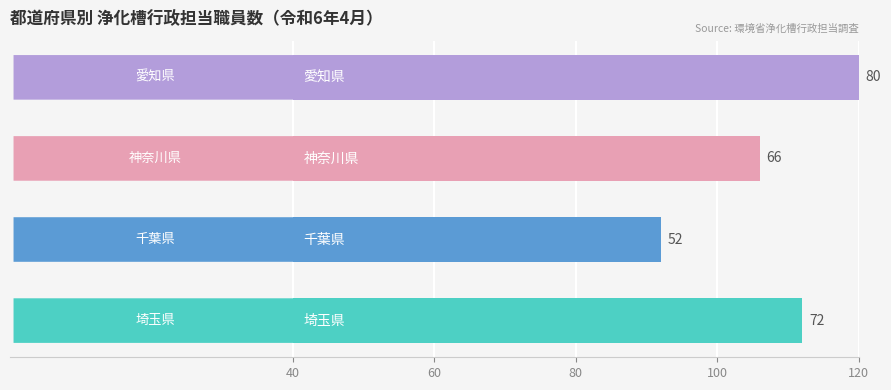

Reading left to right, what are all the values shown in this chart?

72	52	66	80